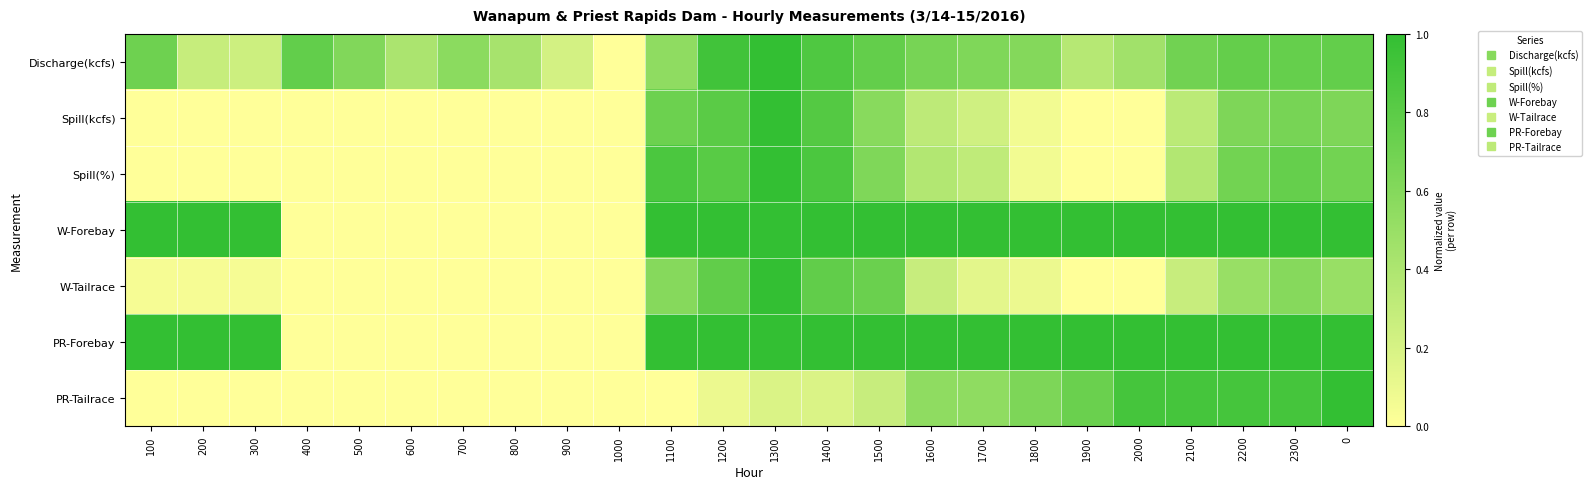

How many distinct data groups are displayed?

7